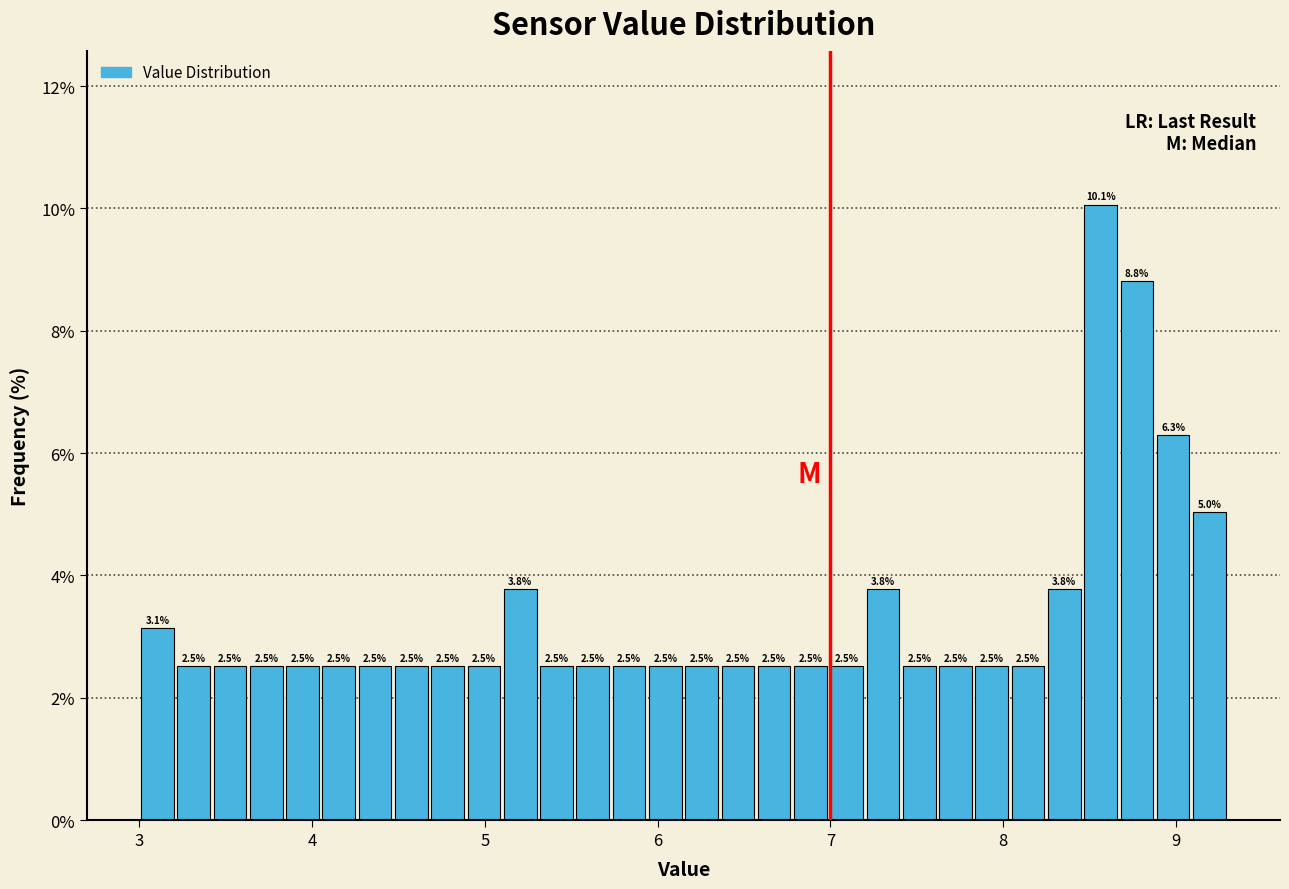

Read against the x-axis, roughly where is the centre of the tallest bar?

8.6